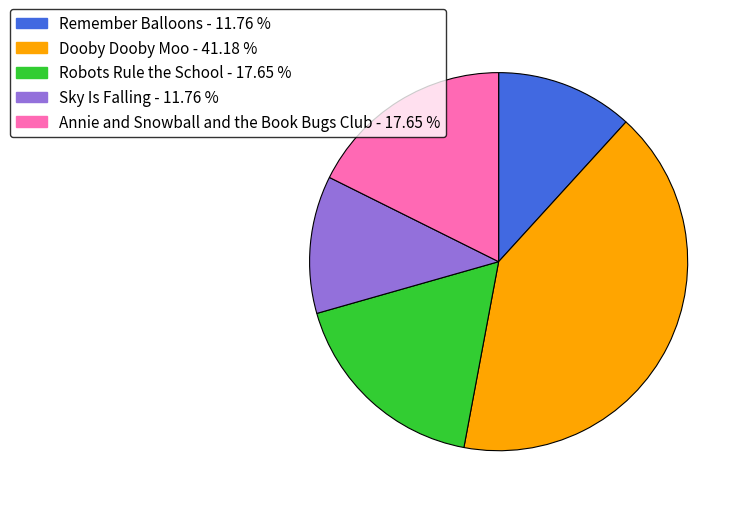

Is there a majority slice in this chart?

No